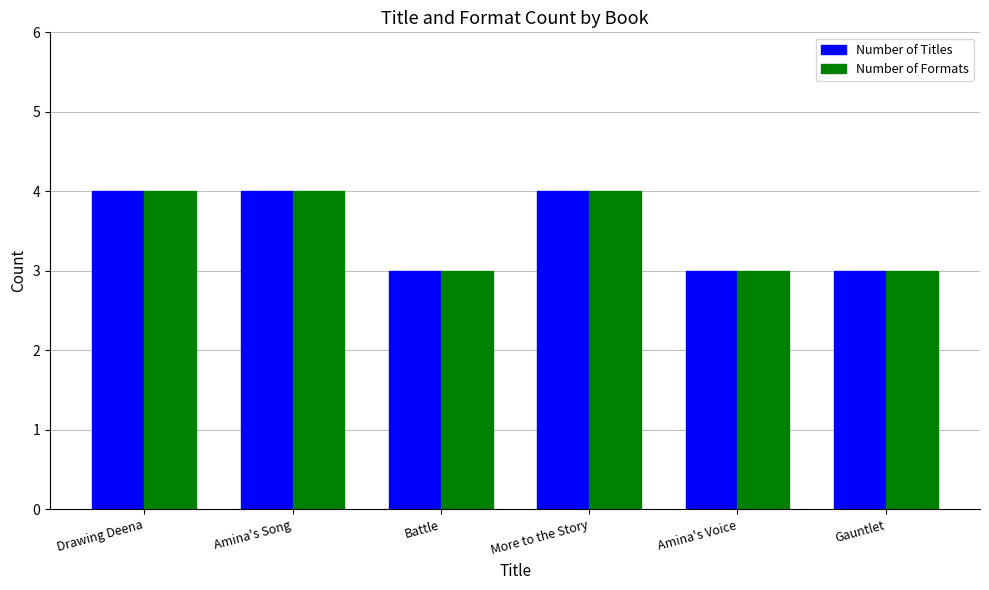

What position from the left is Drawing Deena?

1